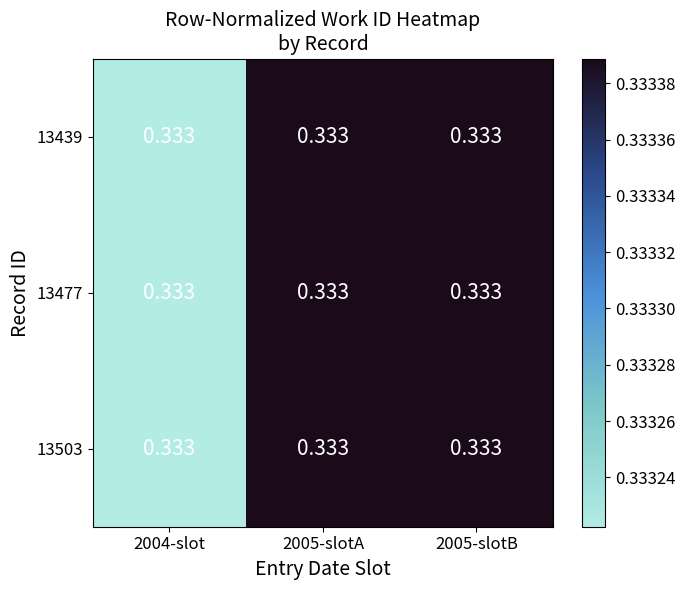

How many series are shown in this chart?

3